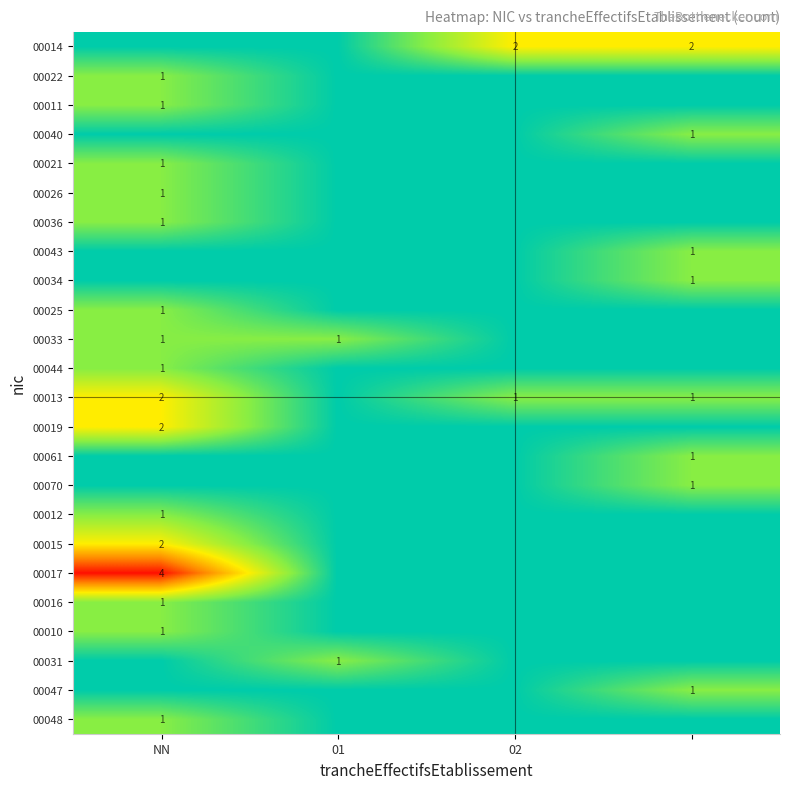

True or false: 00015 has a value of 1 at NN.

False